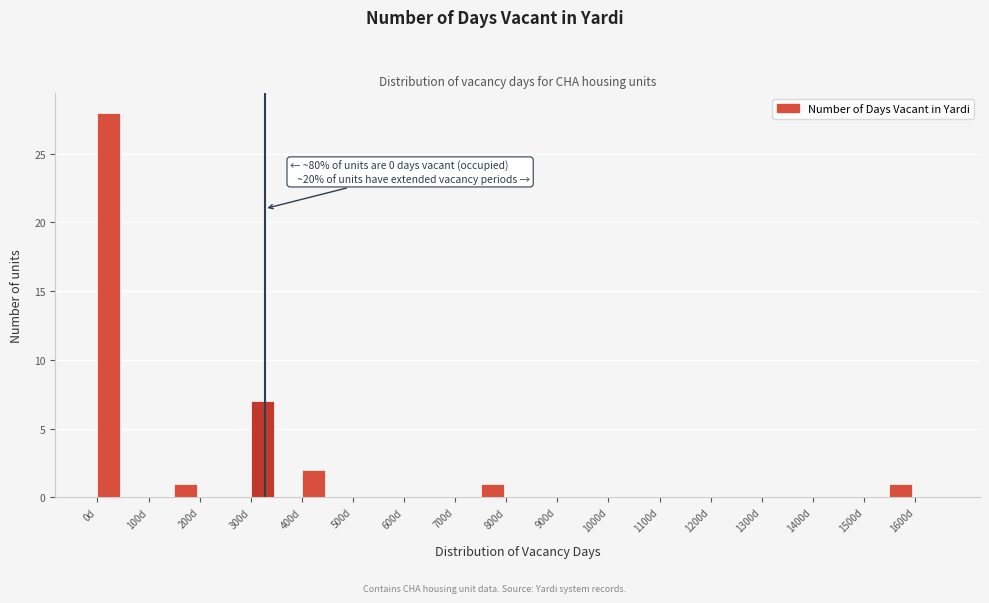

Over which range of the x-axis is the bar tallest?

0 to 50